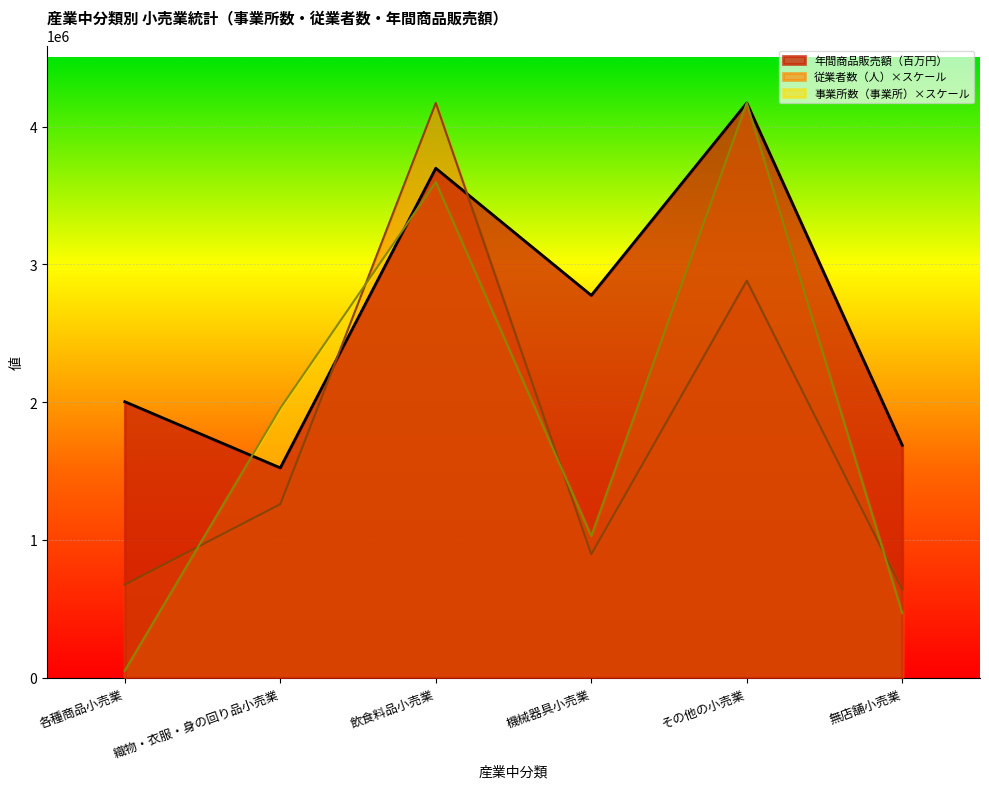

True or false: 従業者数（人） has more than 0 interior local peaks.

True